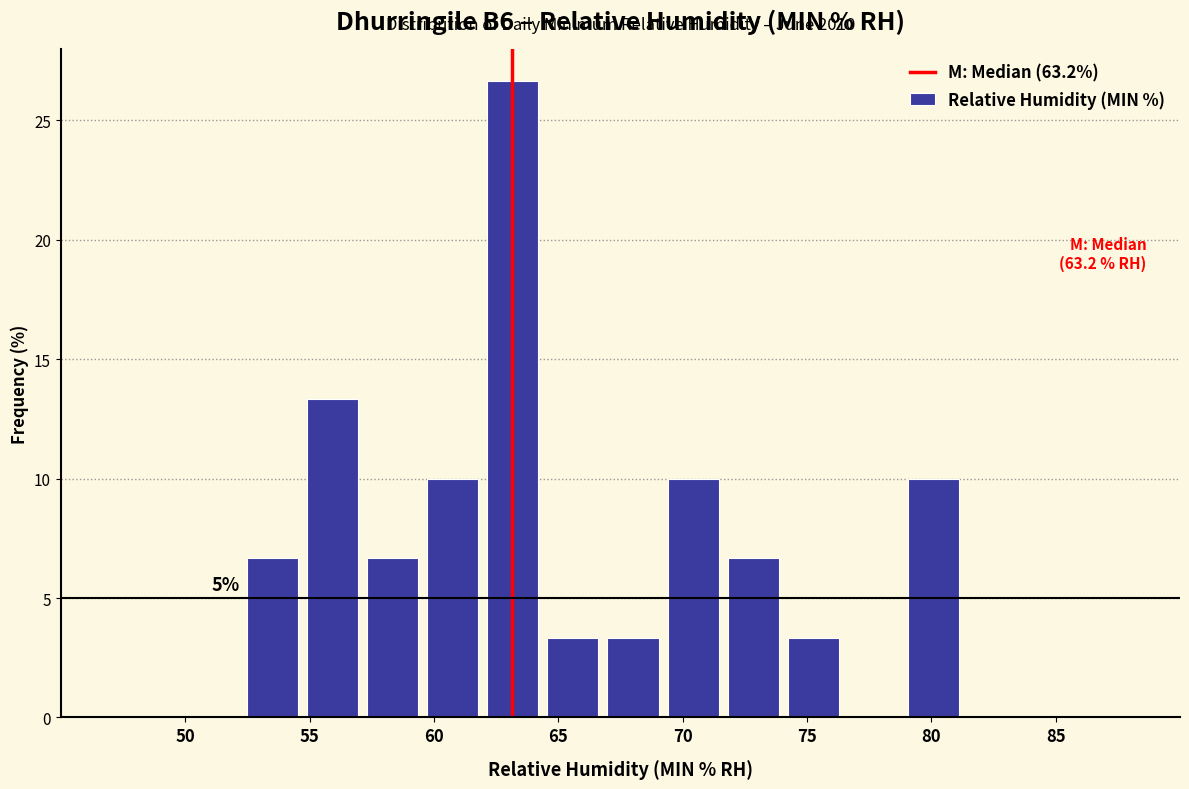

Which range on the x-axis has the tallest bar?

62.0 to 64.5